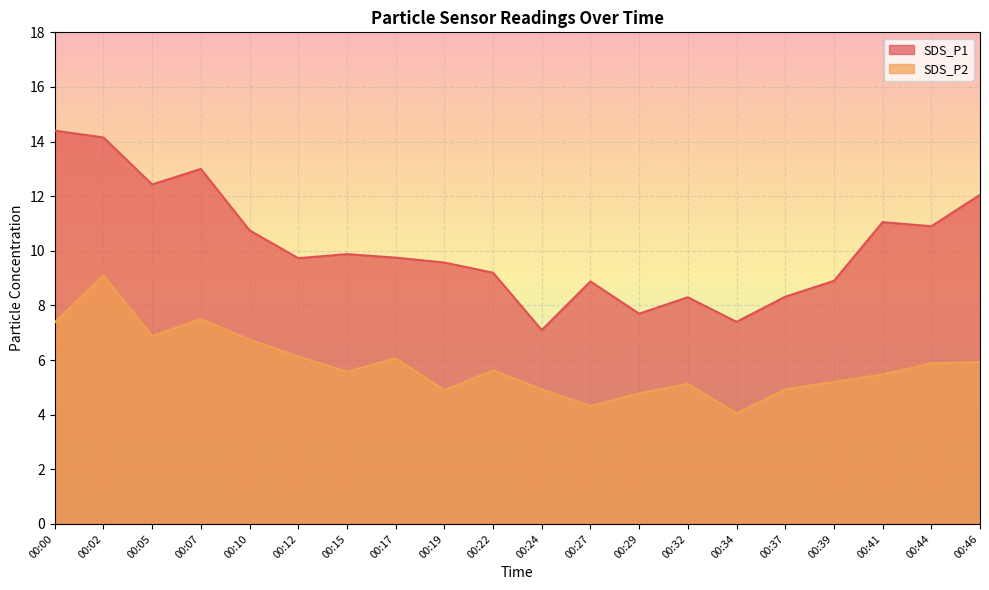

Reading right to left, transcribe all the data shown in this chart.

SDS_P1: 00:46=12.1	00:44=10.9	00:41=11.1	00:39=8.9	00:37=8.3	00:34=7.4	00:32=8.3	00:29=7.7	00:27=8.9	00:24=7.1	00:22=9.2	00:19=9.6	00:17=9.8	00:15=9.9	00:12=9.7	00:10=10.8	00:07=13.0	00:05=12.4	00:02=14.2	00:00=14.4
SDS_P2: 00:46=5.9	00:44=5.9	00:41=5.5	00:39=5.2	00:37=4.9	00:34=4.0	00:32=5.1	00:29=4.8	00:27=4.3	00:24=4.9	00:22=5.6	00:19=4.9	00:17=6.1	00:15=5.6	00:12=6.1	00:10=6.8	00:07=7.5	00:05=6.9	00:02=9.1	00:00=7.4